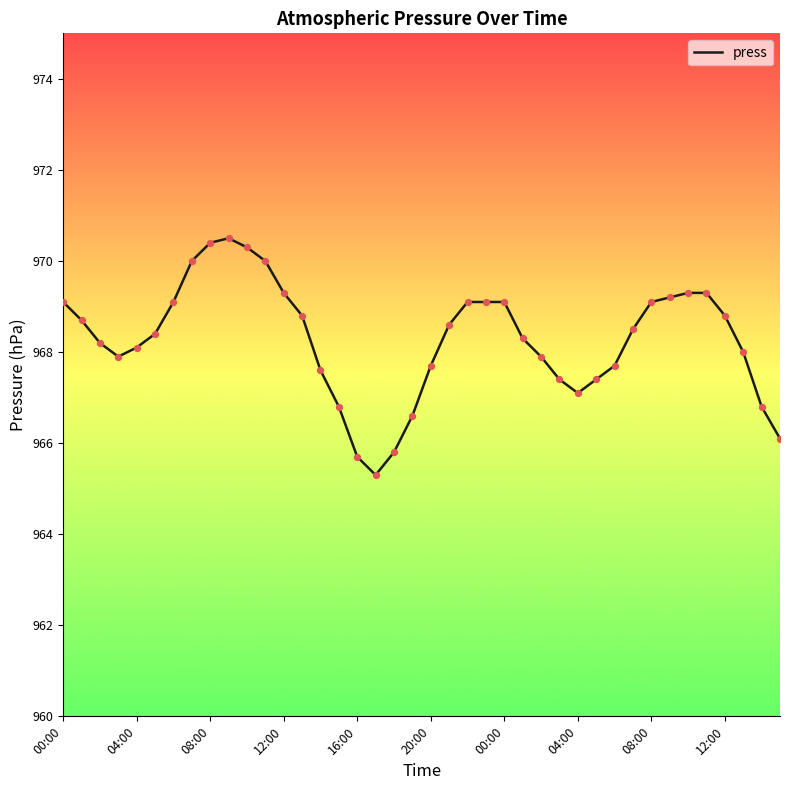

What is the smallest value displayed?

965.3